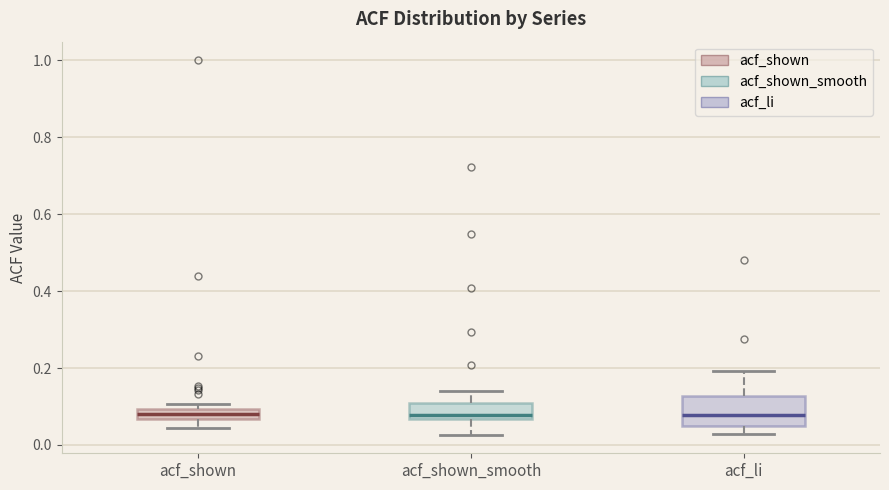

Which box is the tallest, from its lower edge to its upper edge?

acf_li